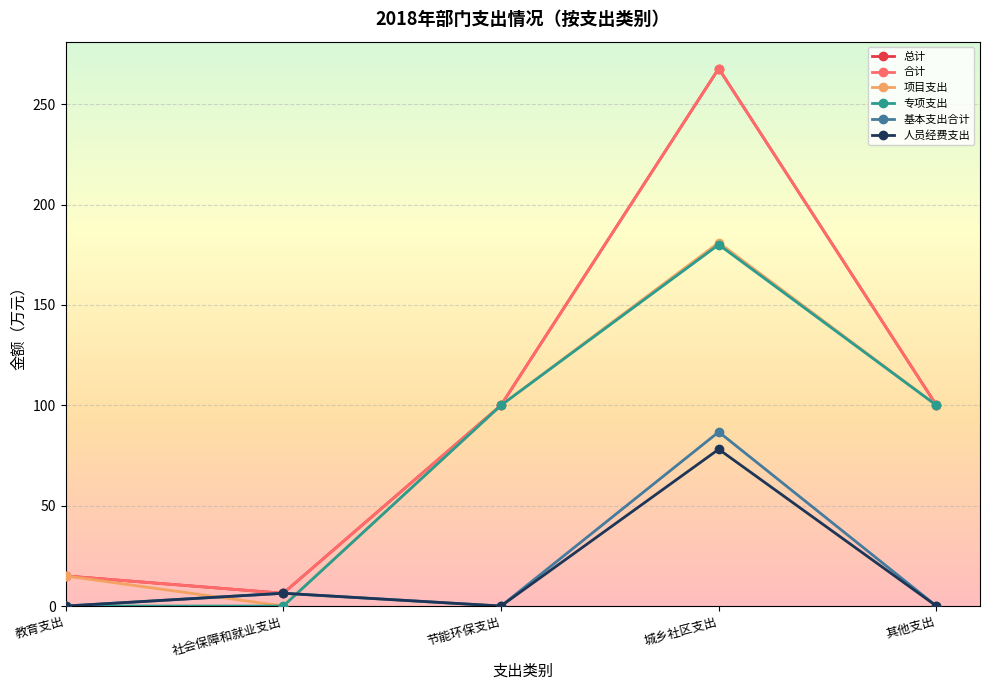

Does the chart have visible grid lines?

Yes